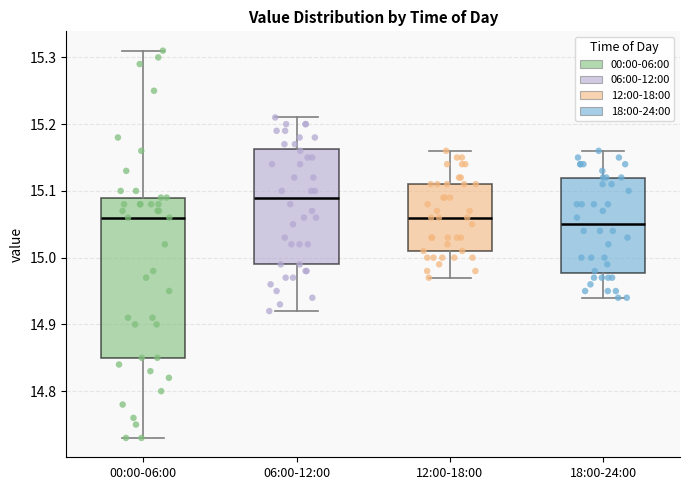

Which box is the tallest, from its lower edge to its upper edge?

00:00-06:00